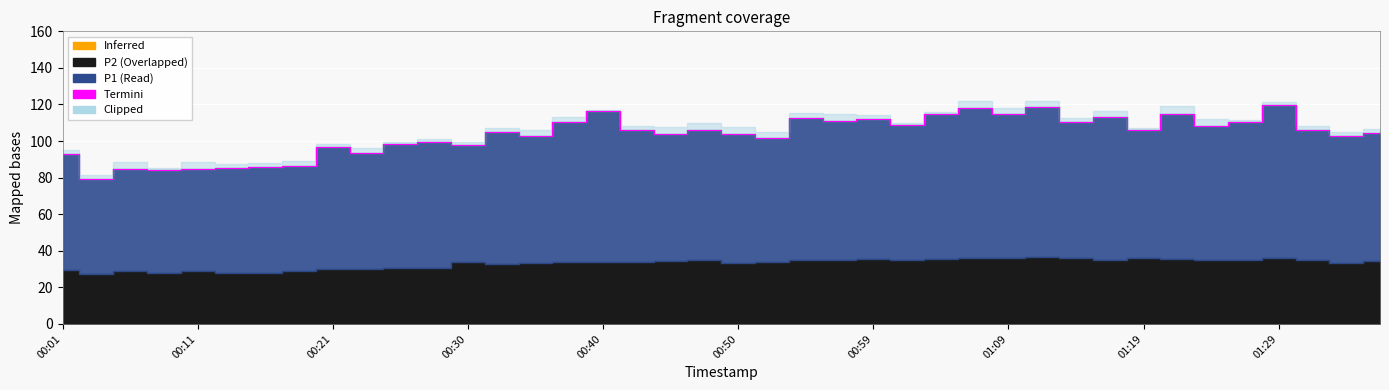

The chart shows a value of 101.5 at 21. True or false?

True